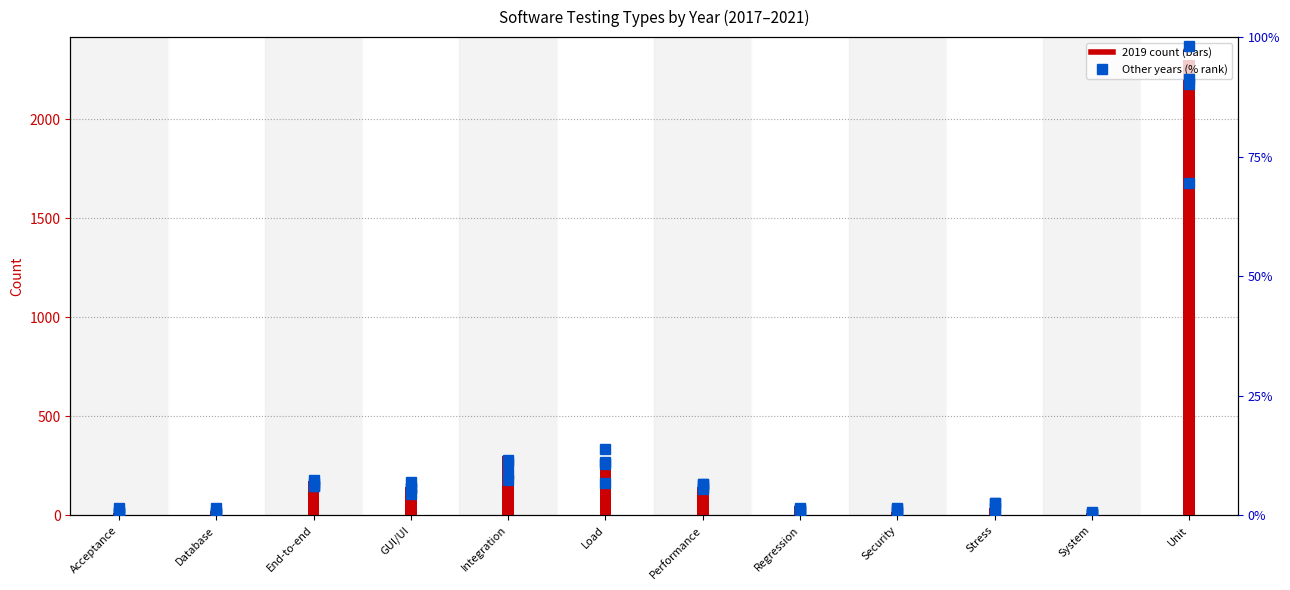

Rank the series at Security from lowest to highest value.

2018 (% rank), 2020 (% rank), 2017 (% rank), 2021 (% rank), 2019 (count)